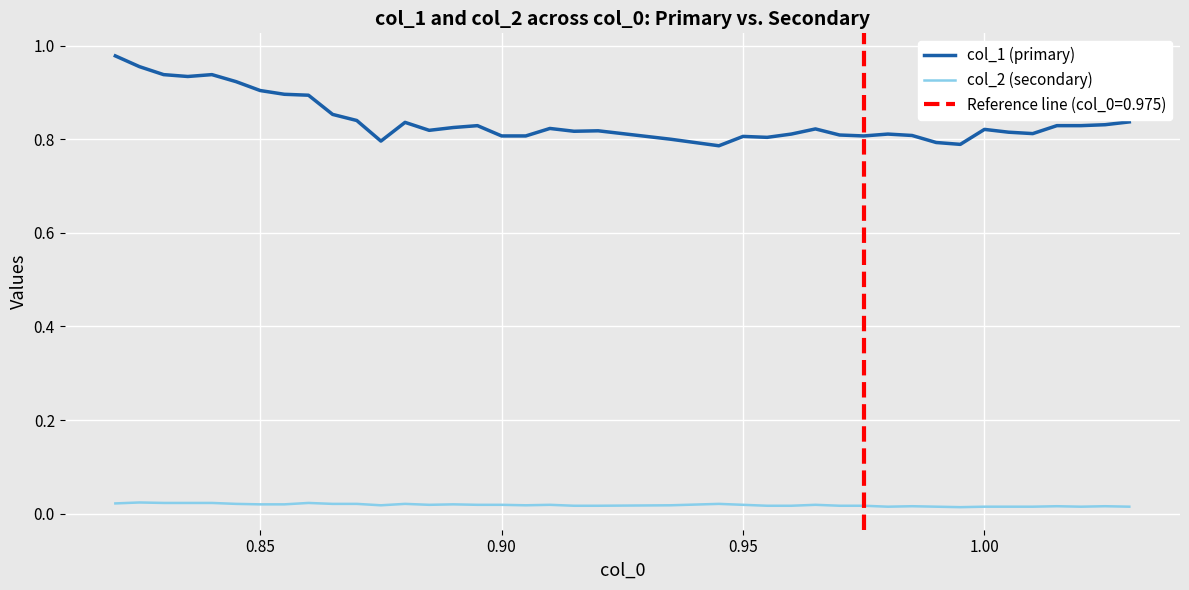

True or false: col_2 (secondary) and col_1 (primary) intersect in this chart.

False